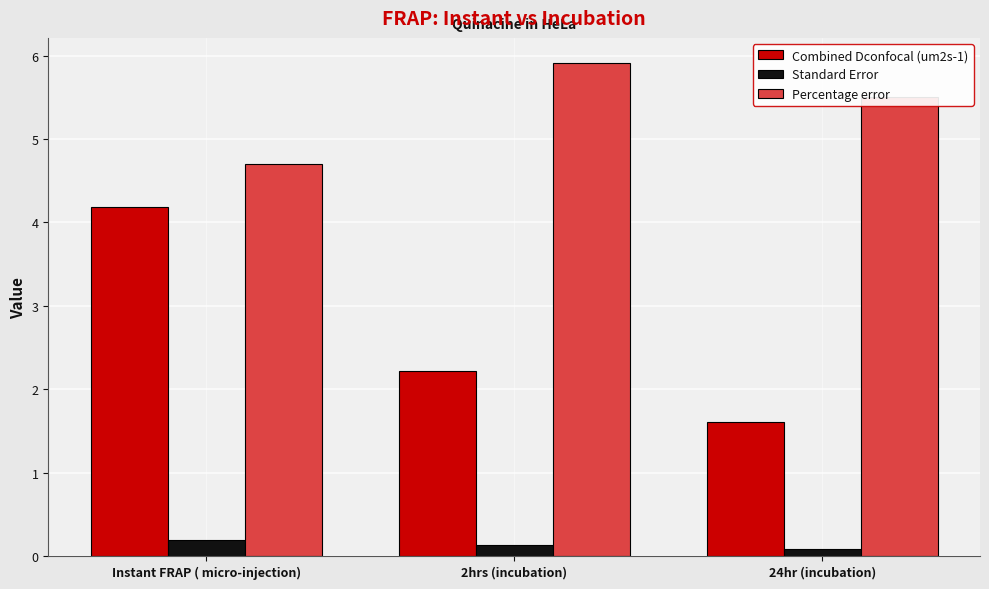

Between Instant FRAP ( micro-injection) and 24hr (incubation), which series saw the biggest shift?

Combined Dconfocal (um2s-1)